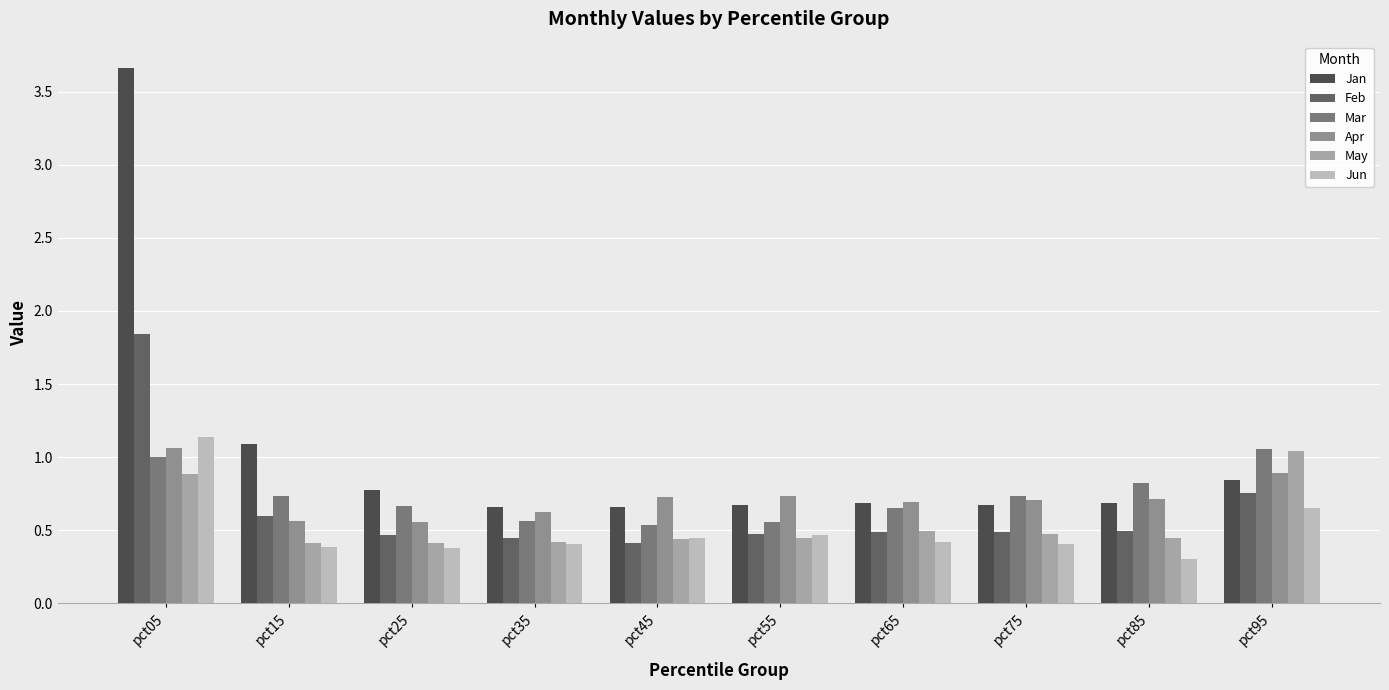

Reading right to left, what are all the values shown in this chart?

Jan: pct95=0.8	pct85=0.7	pct75=0.7	pct65=0.7	pct55=0.7	pct45=0.7	pct35=0.7	pct25=0.8	pct15=1.1	pct05=3.7
Feb: pct95=0.8	pct85=0.5	pct75=0.5	pct65=0.5	pct55=0.5	pct45=0.4	pct35=0.4	pct25=0.5	pct15=0.6	pct05=1.8
Mar: pct95=1.1	pct85=0.8	pct75=0.7	pct65=0.7	pct55=0.6	pct45=0.5	pct35=0.6	pct25=0.7	pct15=0.7	pct05=1.0
Apr: pct95=0.9	pct85=0.7	pct75=0.7	pct65=0.7	pct55=0.7	pct45=0.7	pct35=0.6	pct25=0.6	pct15=0.6	pct05=1.1
May: pct95=1.0	pct85=0.4	pct75=0.5	pct65=0.5	pct55=0.4	pct45=0.4	pct35=0.4	pct25=0.4	pct15=0.4	pct05=0.9
Jun: pct95=0.7	pct85=0.3	pct75=0.4	pct65=0.4	pct55=0.5	pct45=0.4	pct35=0.4	pct25=0.4	pct15=0.4	pct05=1.1